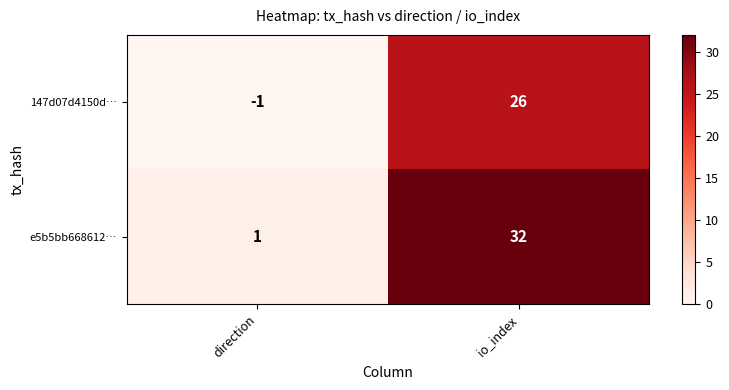

Rank the series at io_index from lowest to highest value.

147d07d4150d…, e5b5bb668612…